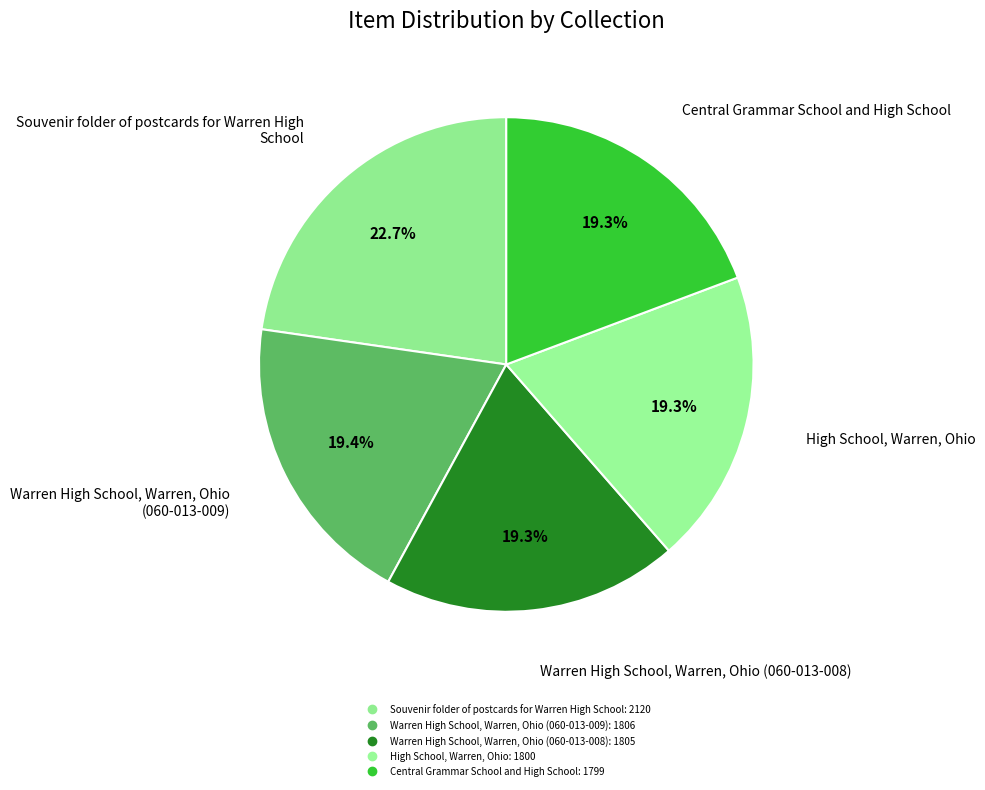

Which category has the smallest portion of the pie?

Central Grammar School and High School